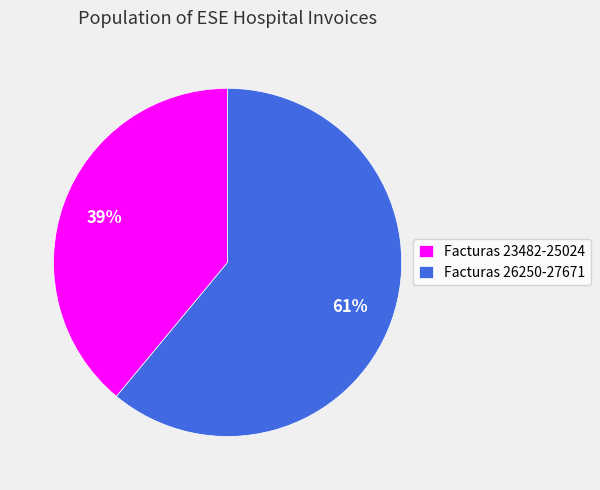

To the nearest percent, what is the average slice percentage?

50%